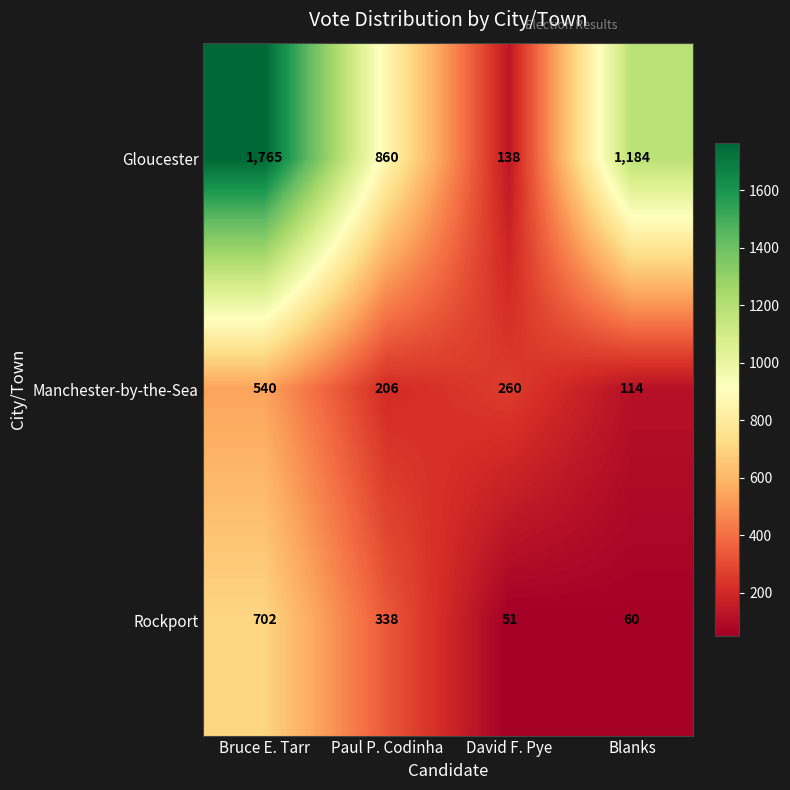

What is the sum of all Manchester-by-the-Sea values?

1120